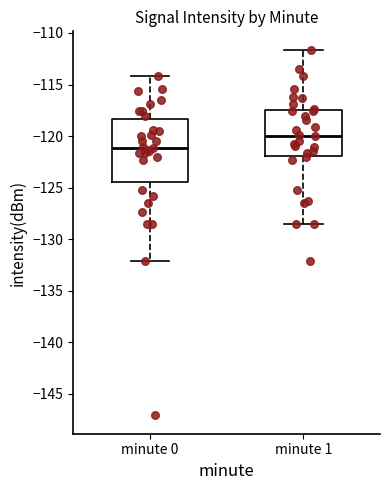

Reading left to right, read every box against the y-axis: the position of its median line, the range the box covers, and the ends of its whiskers. The values are not printed on the chart, so give them approximately, as read against the axis.

minute 0: median -121.0, box -124.5 to -118.5, whiskers -132.0 to -114.0
minute 1: median -120.0, box -122.0 to -117.5, whiskers -128.5 to -111.5